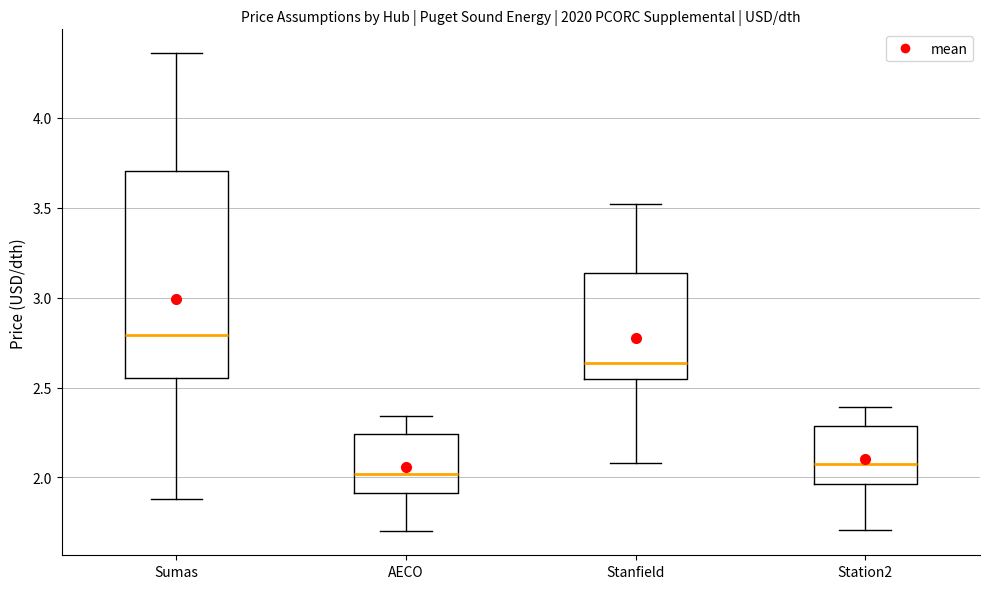

Comparing the boxes themselves (not the whiskers), which one is the tallest?

Sumas